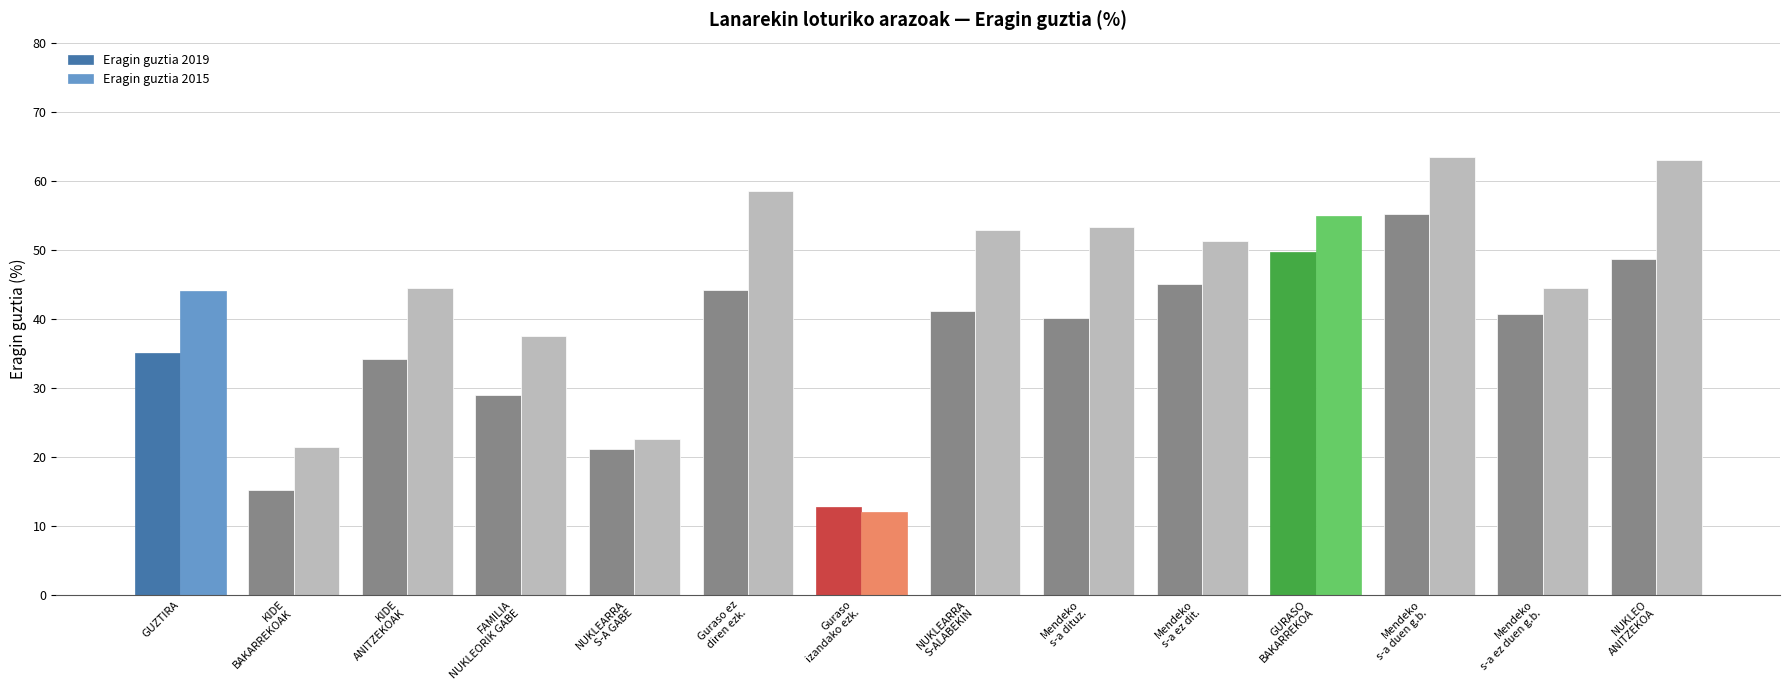

What are all the series names shown in the legend?

Eragin guztia 2019, Eragin guztia 2015